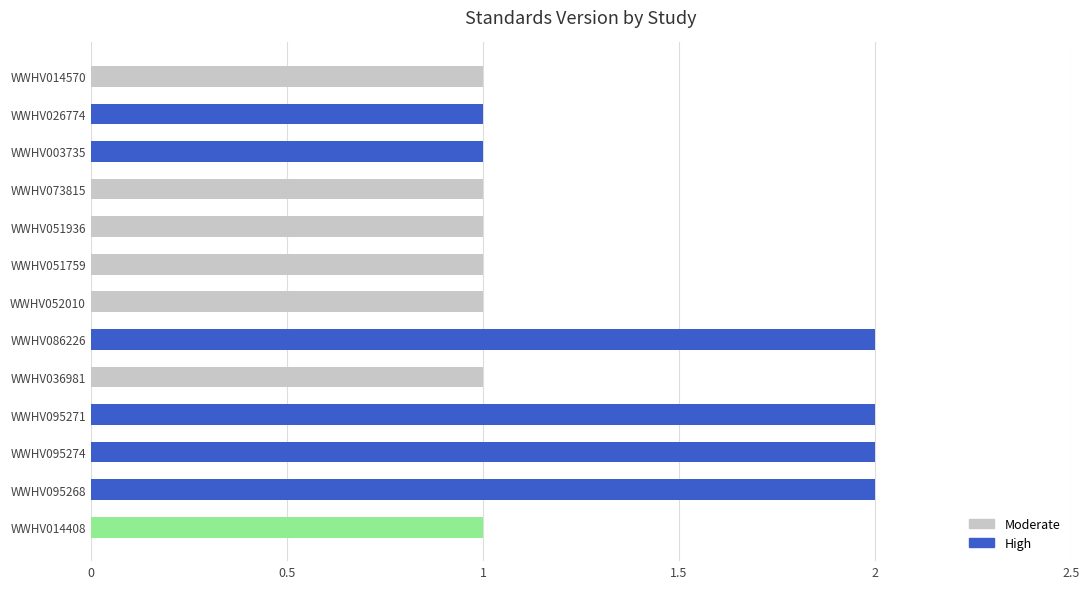

What is the label of the 3rd bar from the bottom?

WWHV095274